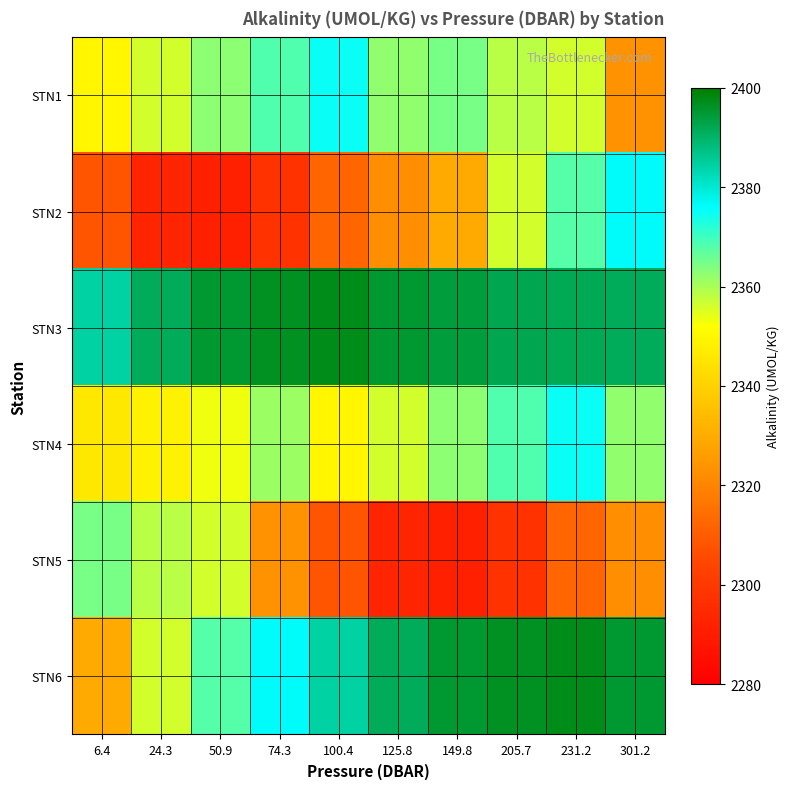

What is the total value across all series at 74.3?

14123.7